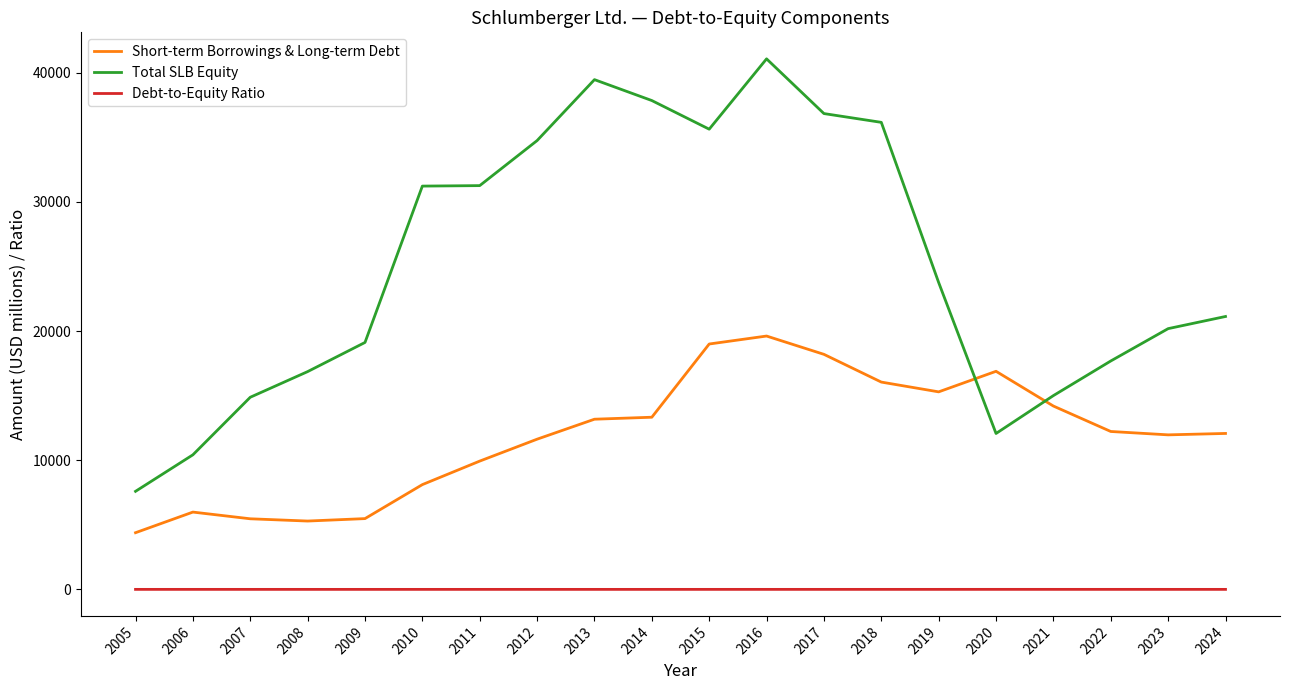

What is the total value across all series at 2008?

22153.3